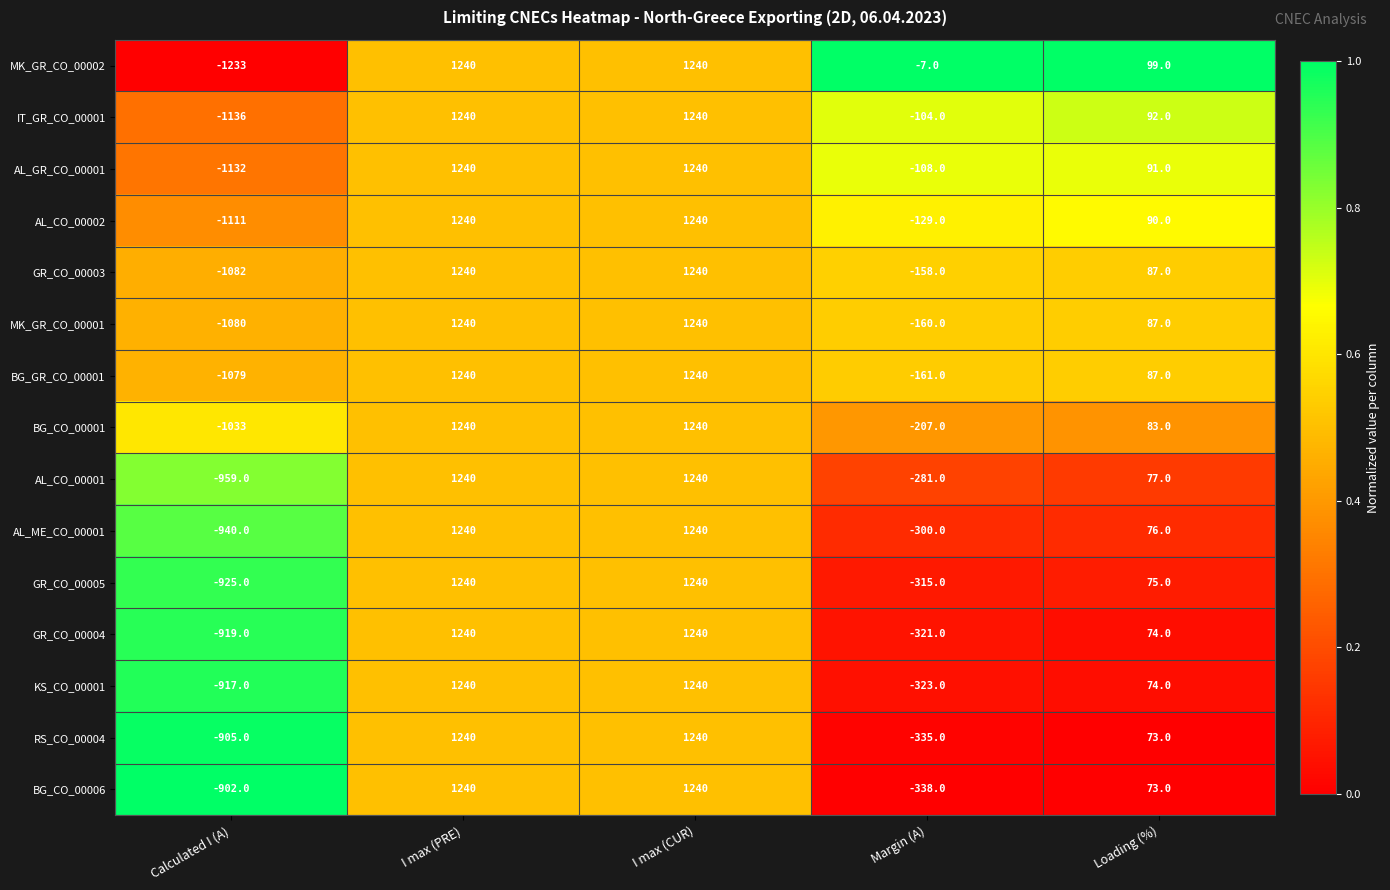

What is the difference between the maximum and minimum values in the MK_GR_CO_00001 series?

2320